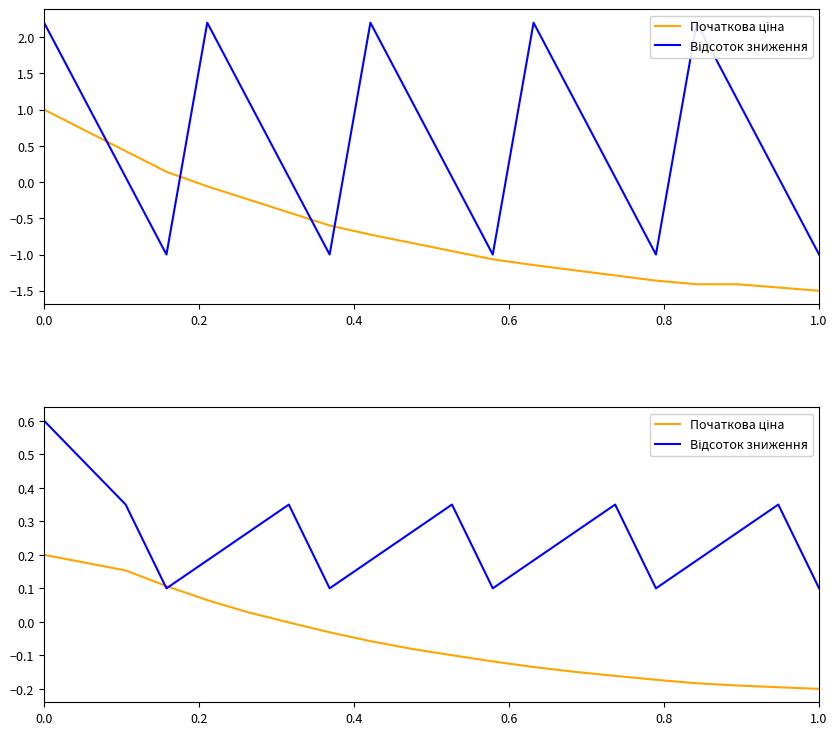

The Відсоток зниження series shows 0.2 at 1.0. True or false?

False